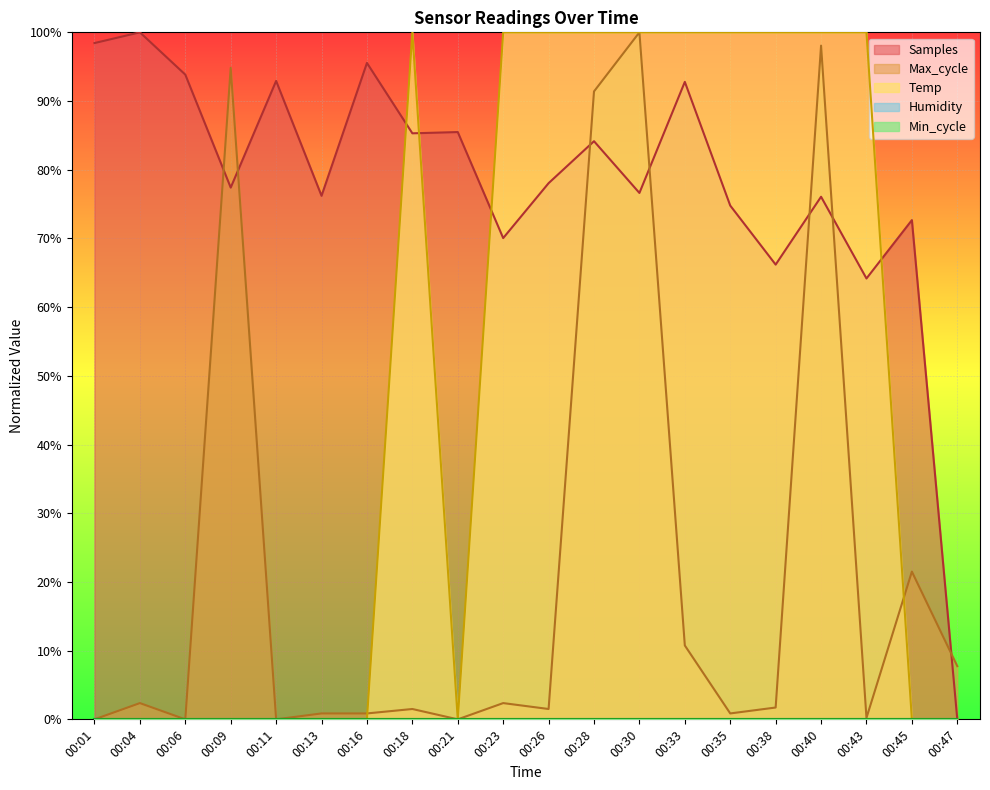

At how many categories does at least one series exceed 0?

20